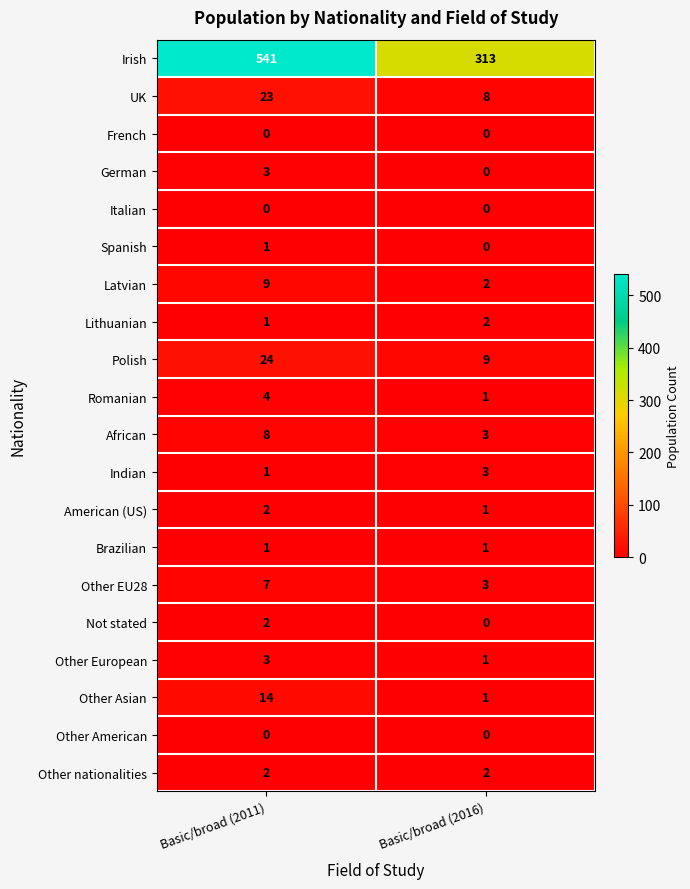

Where is Latvian nearest to the value 5?

Basic/broad (2016)